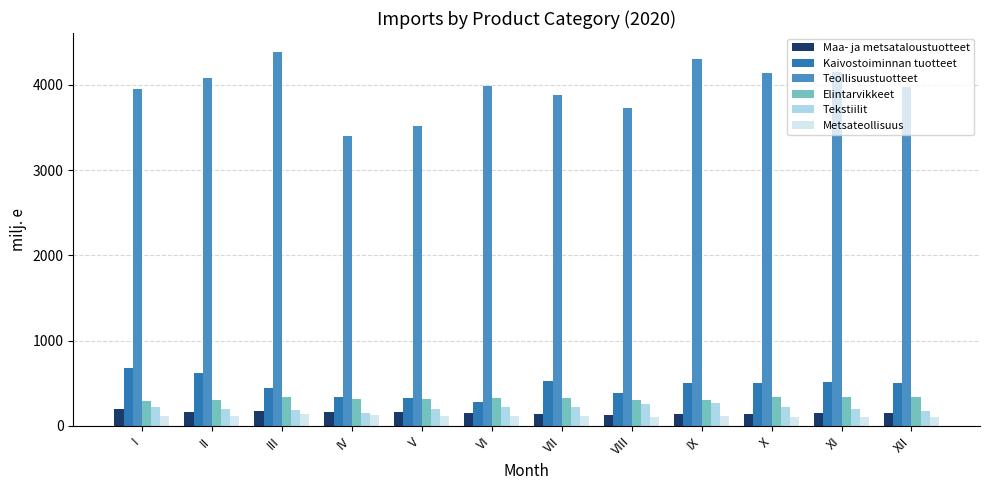

What value does the Elintarvikkeet series have at XII?

334.2